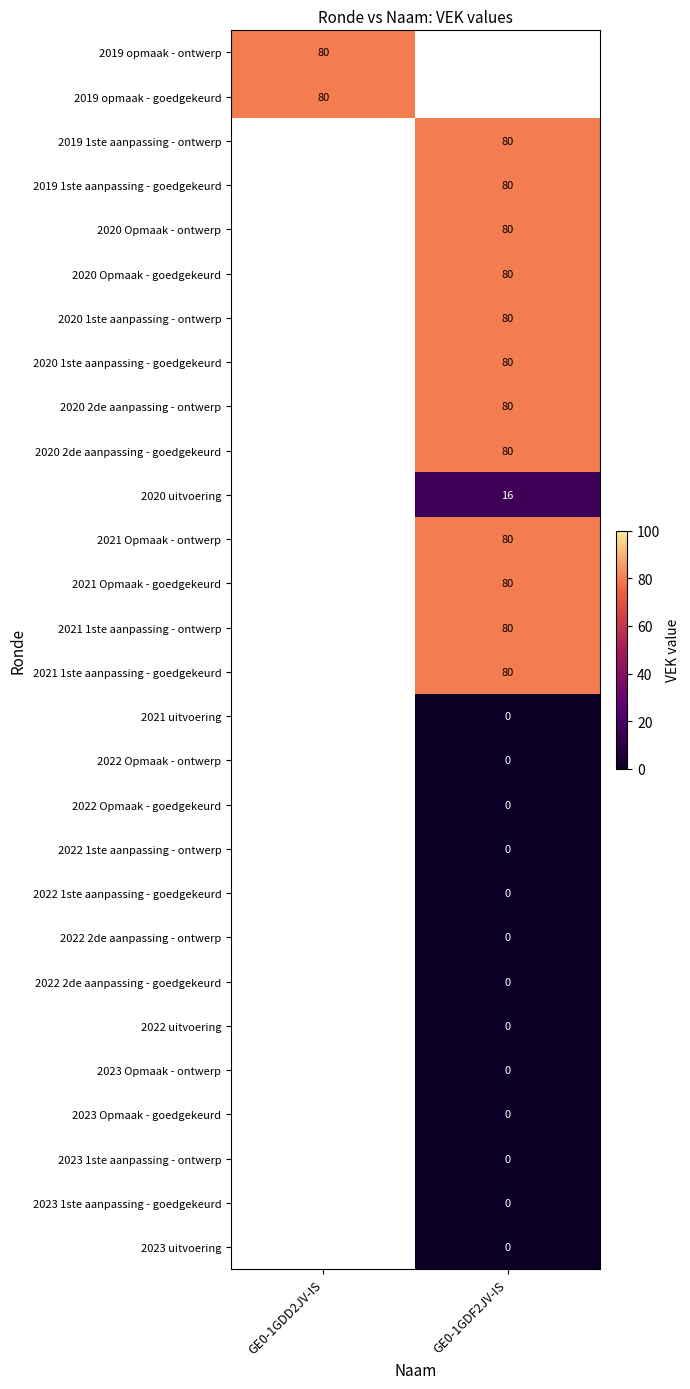

At which category does the chart reach its peak across all series?

GE0-1GDD2JV-IS